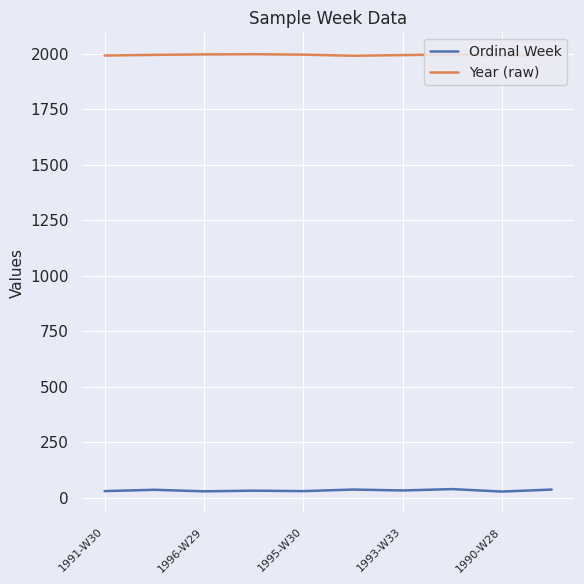

What is the value of the Year (raw) point at the 6th from the left?

1990